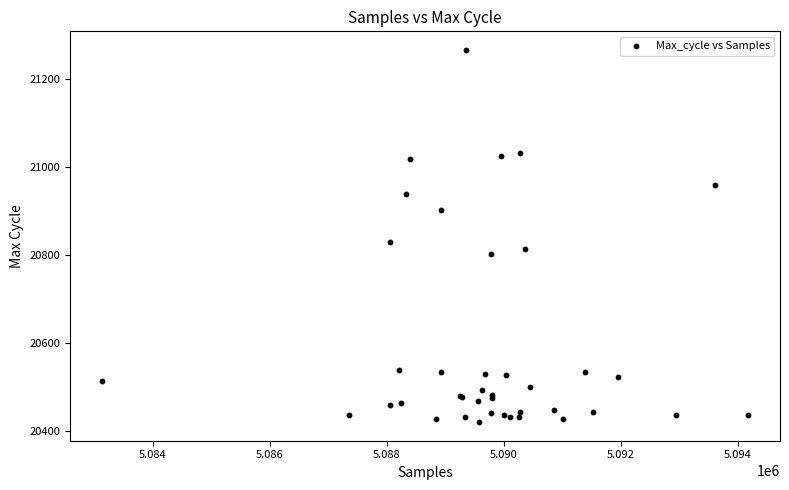

What Y value in the scatter plot is closest to 20844?

20831